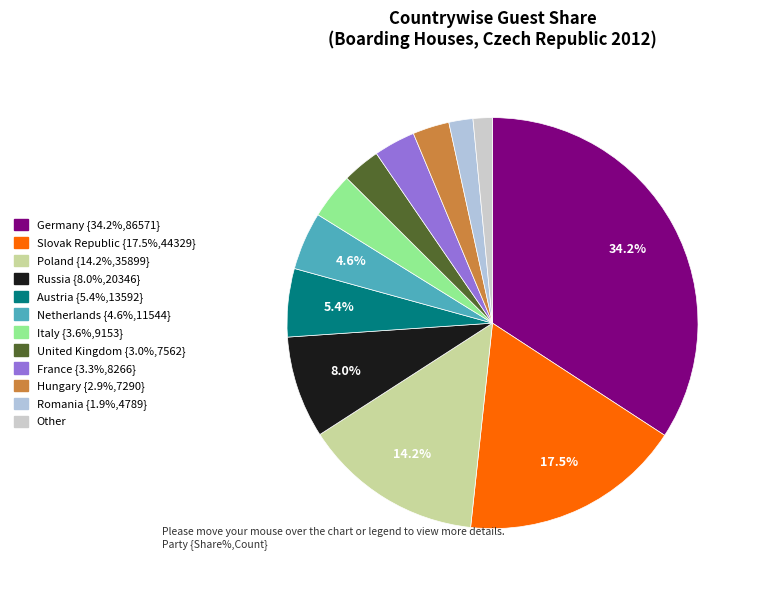

Count the number of slices in the pie.

12